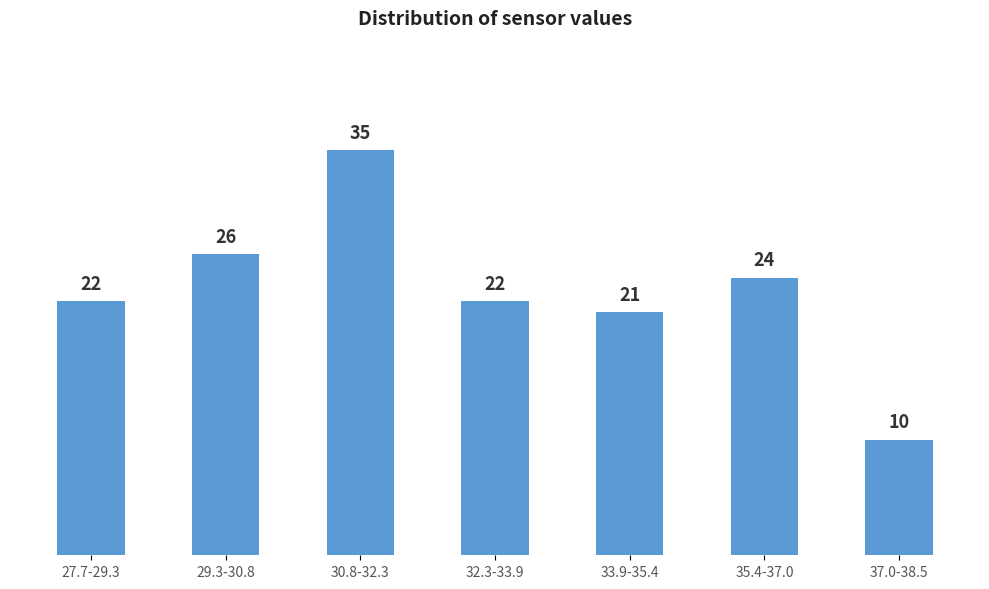

Reading right to left, list all the values displayed in this chart.

37.0-38.5=10	35.4-37.0=24	33.9-35.4=21	32.3-33.9=22	30.8-32.3=35	29.3-30.8=26	27.7-29.3=22